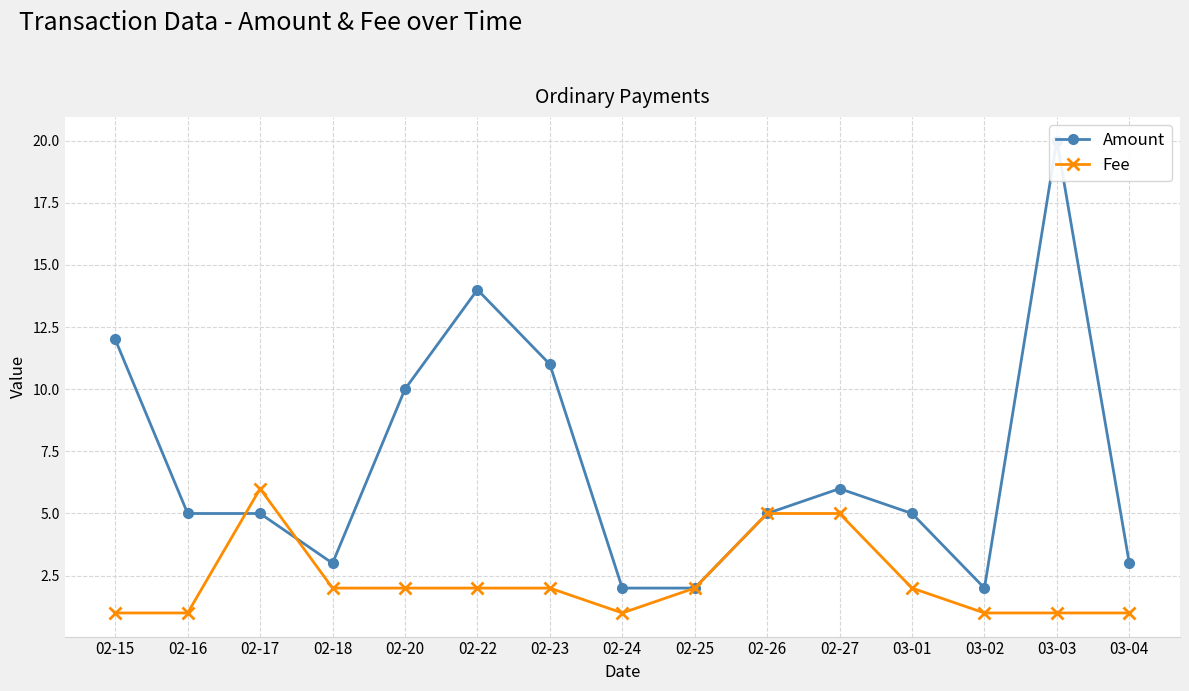

The value of Amount at 02-24 is 1. True or false?

False